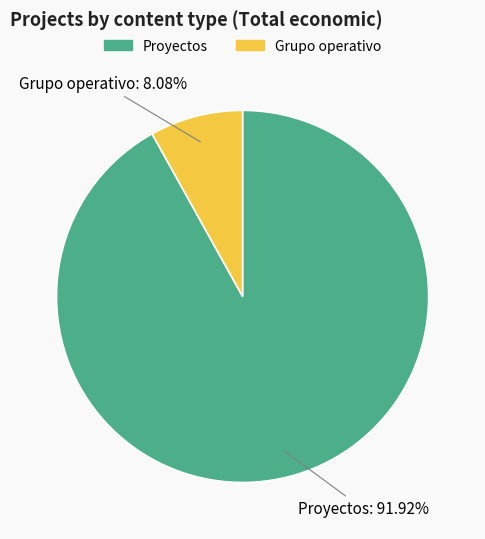

Does Grupo operativo represent more than half of the total?

No